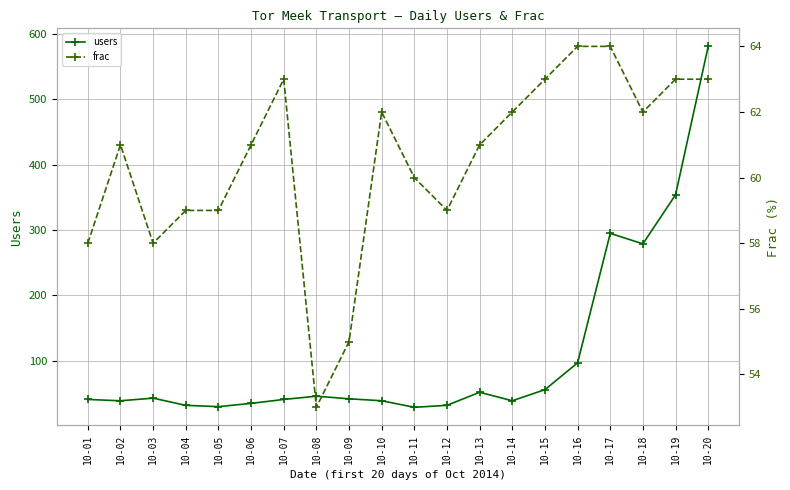

Reading left to right, extract all data points from this chart.

users: 41	39	43	32	30	35	41	46	42	39	29	32	52	39	56	97	295	279	354	581
frac: 58	61	58	59	59	61	63	53	55	62	60	59	61	62	63	64	64	62	63	63